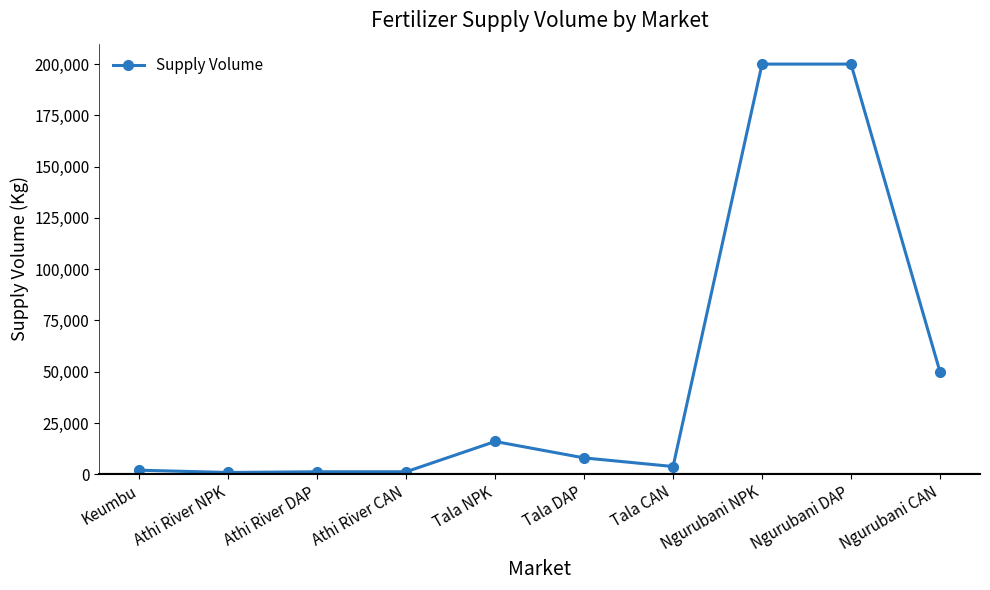

The chart shows a value of 200000 at Ngurubani DAP. True or false?

True